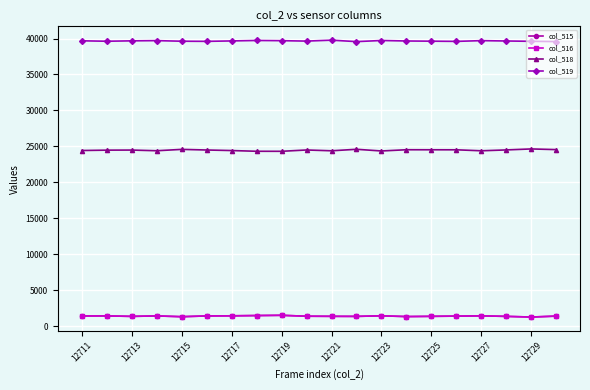

What is the maximum value shown in the chart?

39772